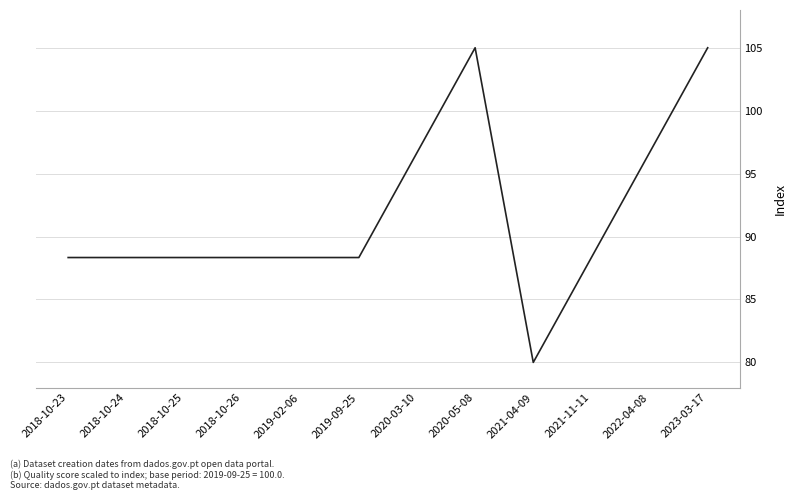

What is the sum of all values?

1101.7